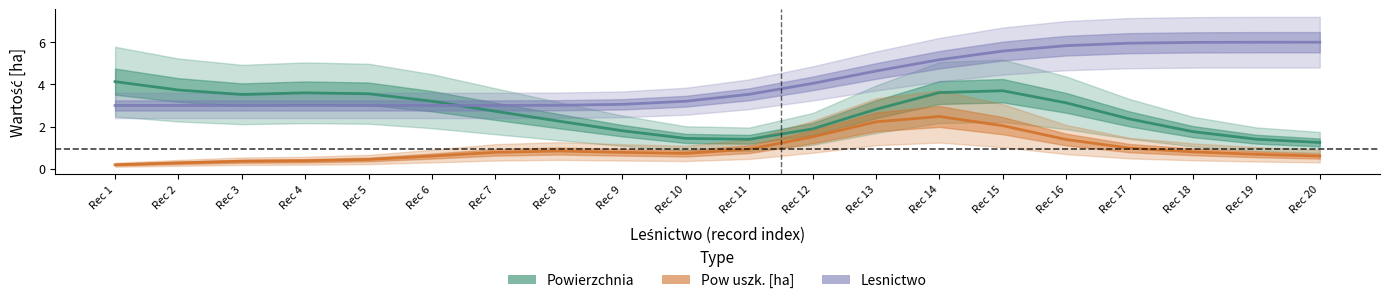

Is it true that Pow uszk. [ha] equals 1.4 at Rec 16?

True